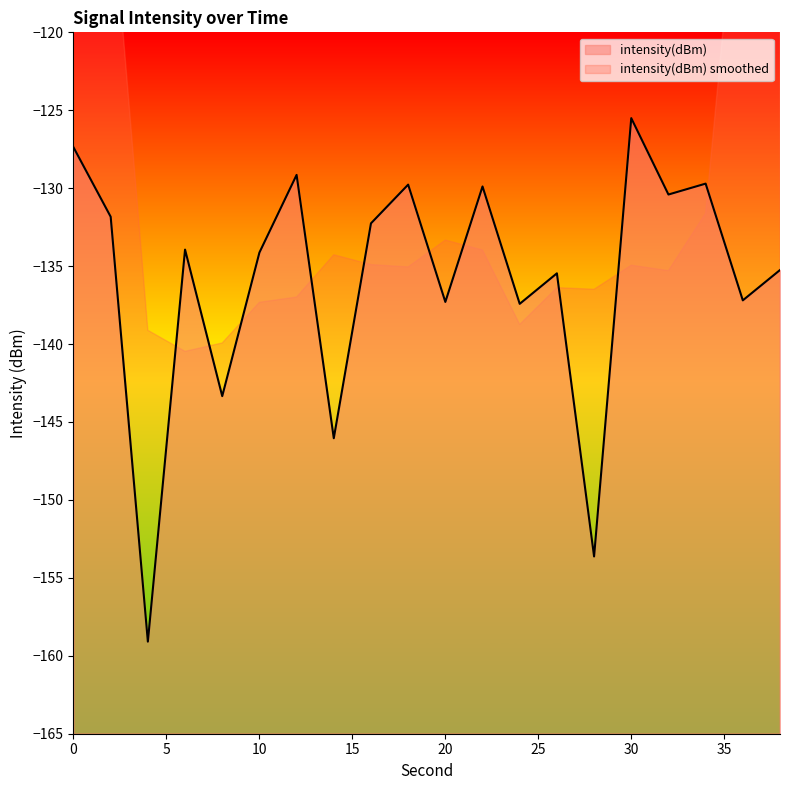

True or false: the data has more than 0 interior local peaks.

True